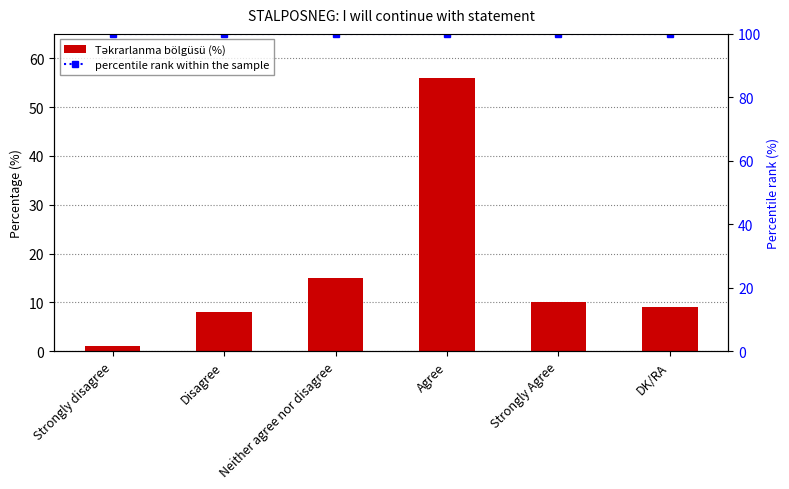

The percentile rank within the sample series shows 21 at Strongly disagree. True or false?

False